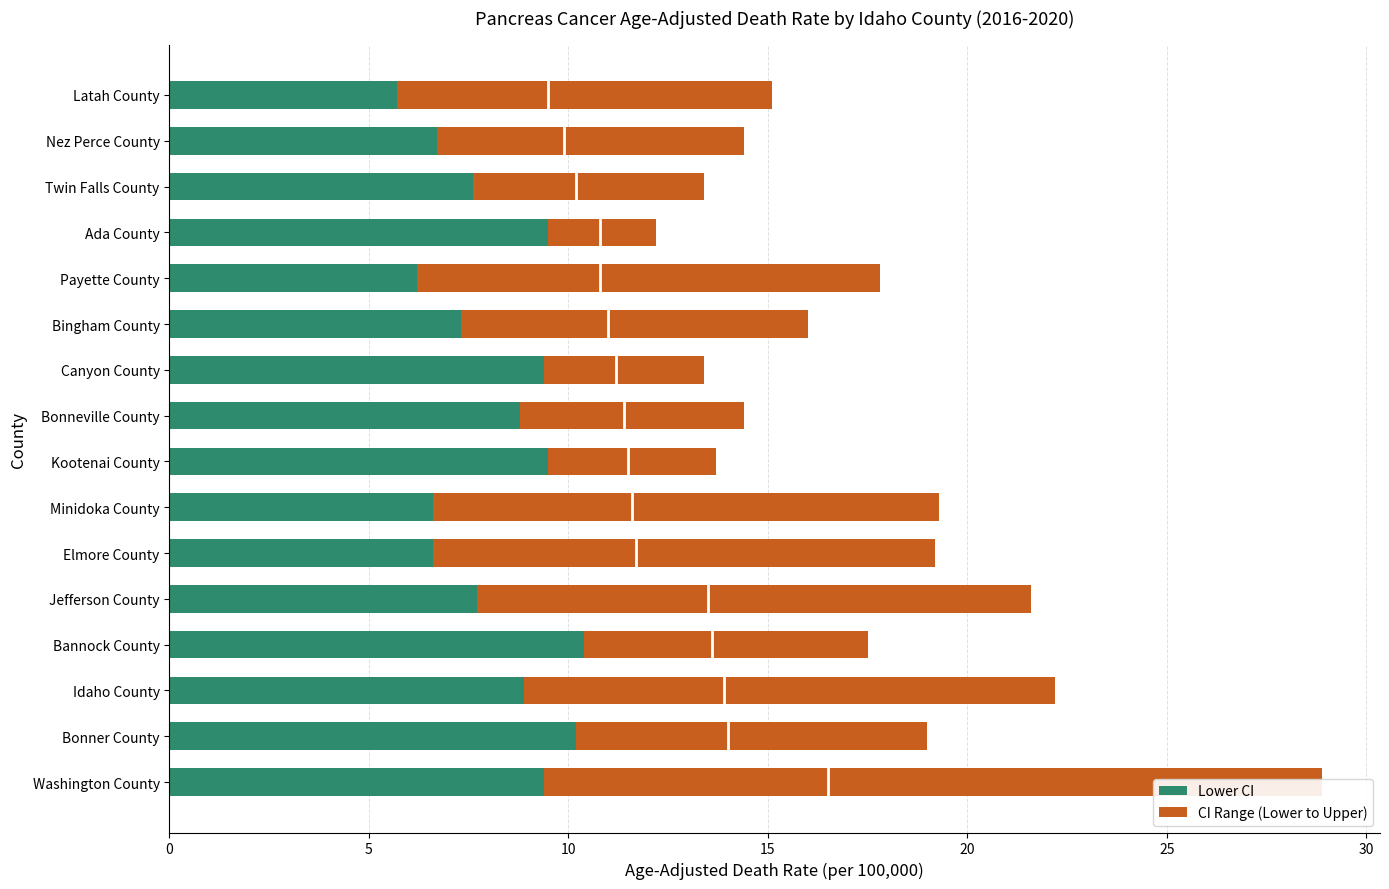

Count the number of categories in the chart.

16